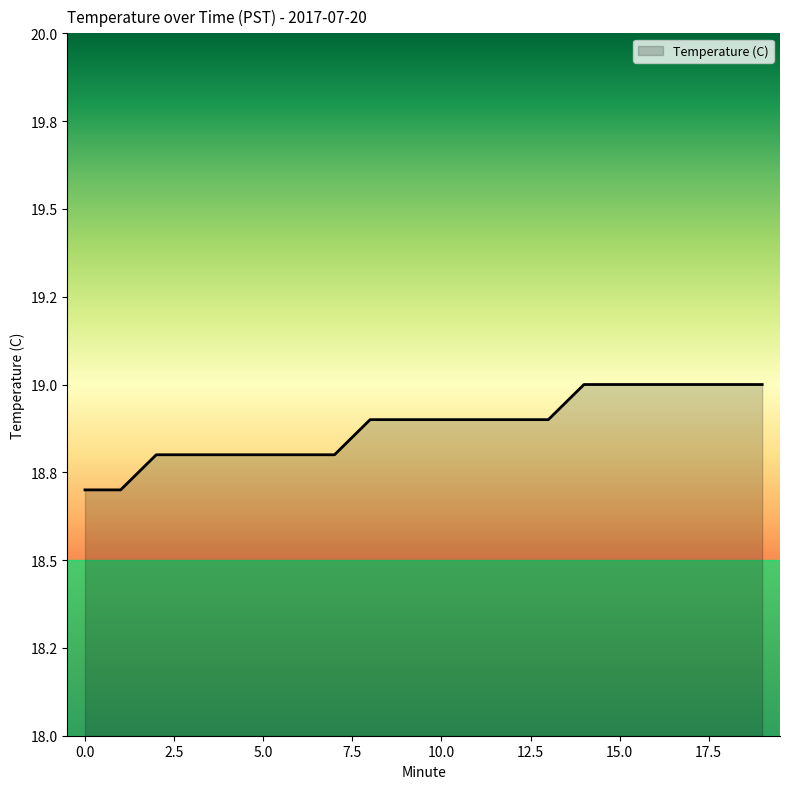

Reading right to left, transcribe all the data shown in this chart.

19.0	19.0	19.0	19.0	19.0	19.0	18.9	18.9	18.9	18.9	18.9	18.9	18.8	18.8	18.8	18.8	18.8	18.8	18.7	18.7